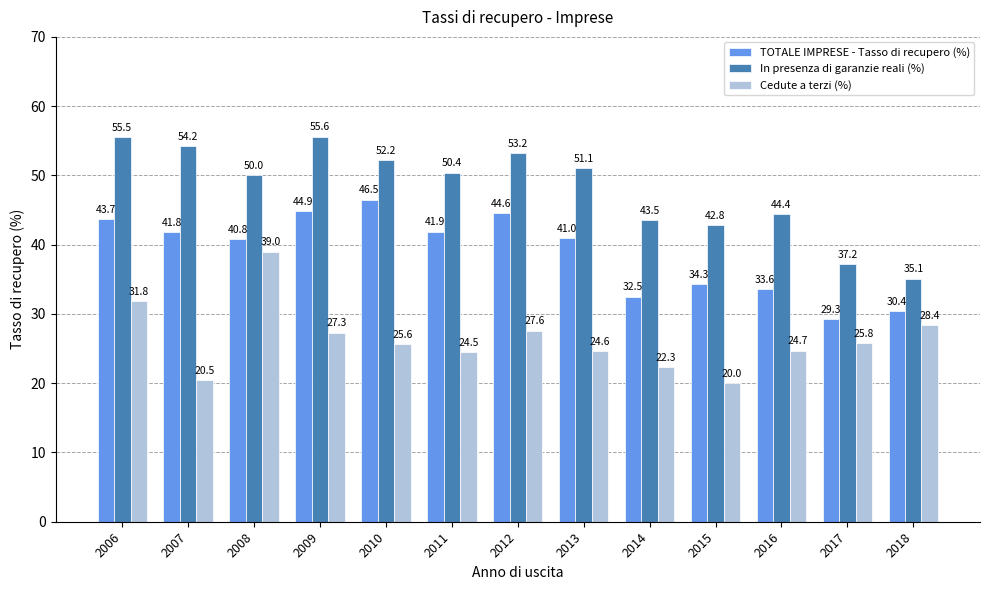

How many categories are shown in the chart?

13